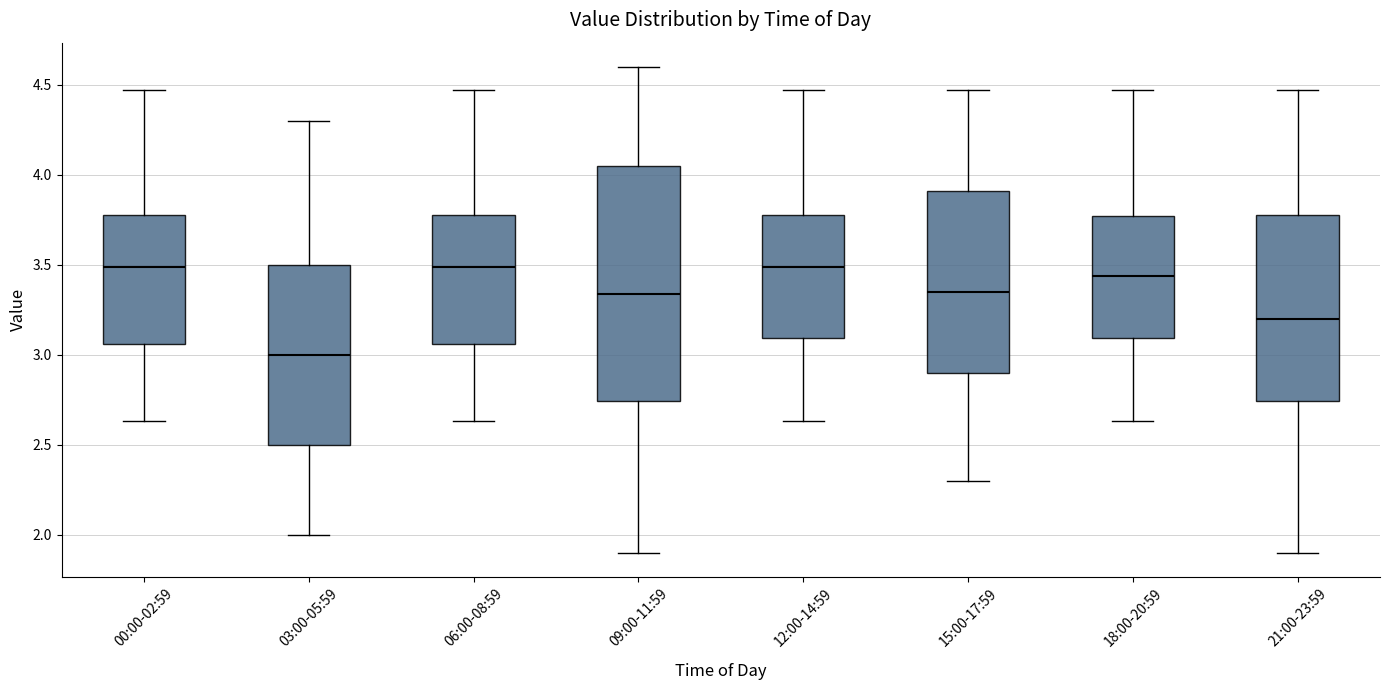

Where does the median line of the box for 12:00-14:59 sit on the y-axis? The values are not printed on the chart, so give them approximately, as read against the axis.

3.50